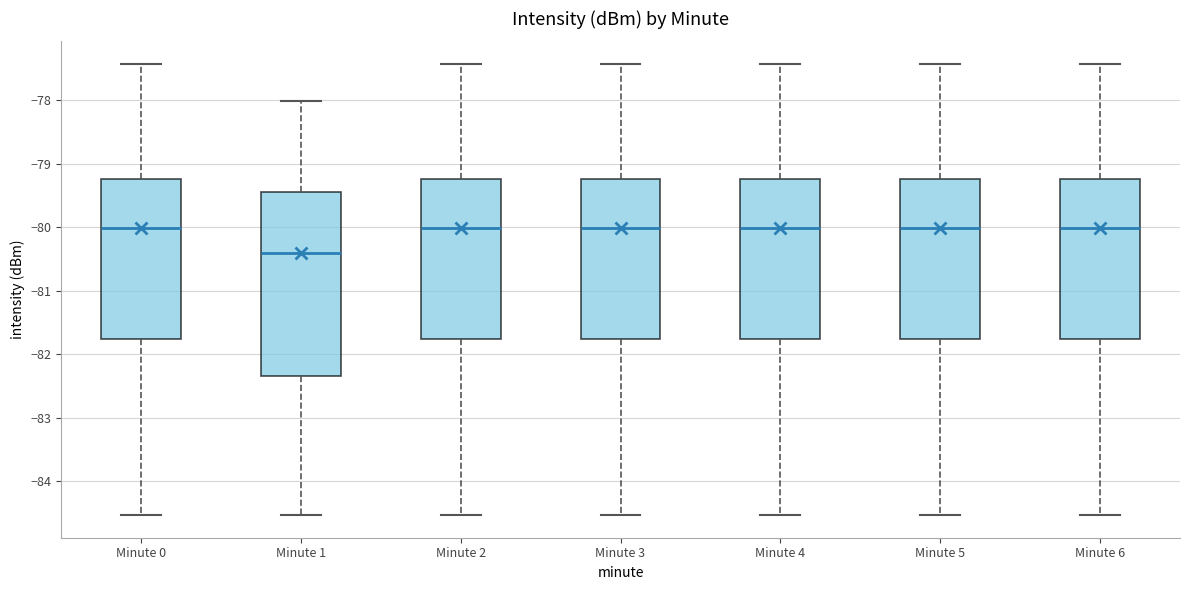

Where does the upper whisker of the box for Minute 0 end on the y-axis? The values are not printed on the chart, so give them approximately, as read against the axis.

-77.4